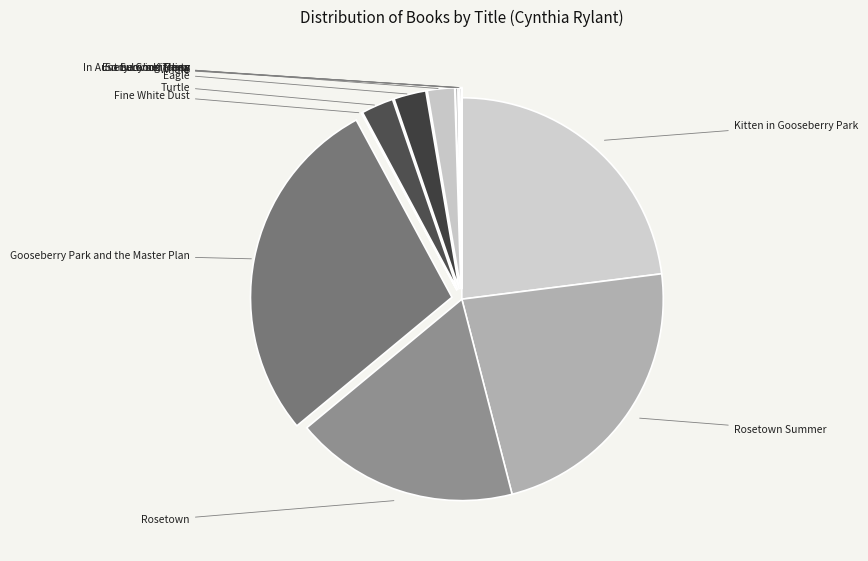

How many segments does this pie chart have?

12